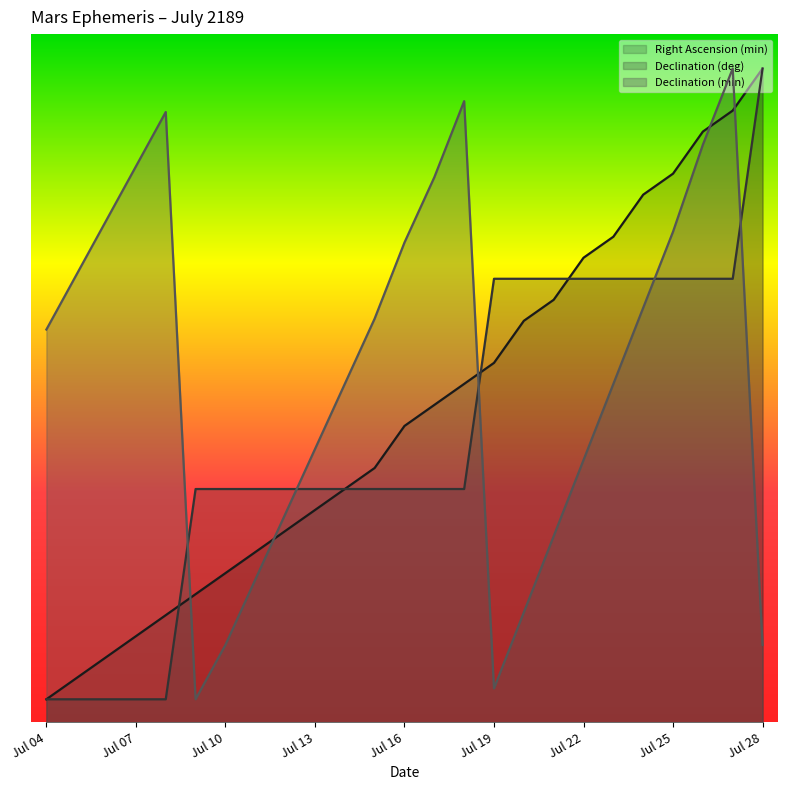

Reading left to right, what are all the values shown in this chart?

Right Ascension (min): 2.0	3.8	5.7	7.5	9.3	11.2	13.0	14.8	16.7	18.5	20.3	22.2	25.8	27.7	29.5	31.3	35.0	36.8	40.5	42.3	46.0	47.8	51.5	53.3	57.0
Declination (deg): 2.0	2.0	2.0	2.0	2.0	20.3	20.3	20.3	20.3	20.3	20.3	20.3	20.3	20.3	20.3	38.7	38.7	38.7	38.7	38.7	38.7	38.7	38.7	38.7	57.0
Declination (min): 34.2	39.0	43.7	48.5	53.2	2.0	6.7	12.4	18.1	23.8	29.5	35.2	41.8	47.5	54.2	2.9	9.6	16.2	22.9	29.5	36.1	42.8	50.4	57.0	6.7